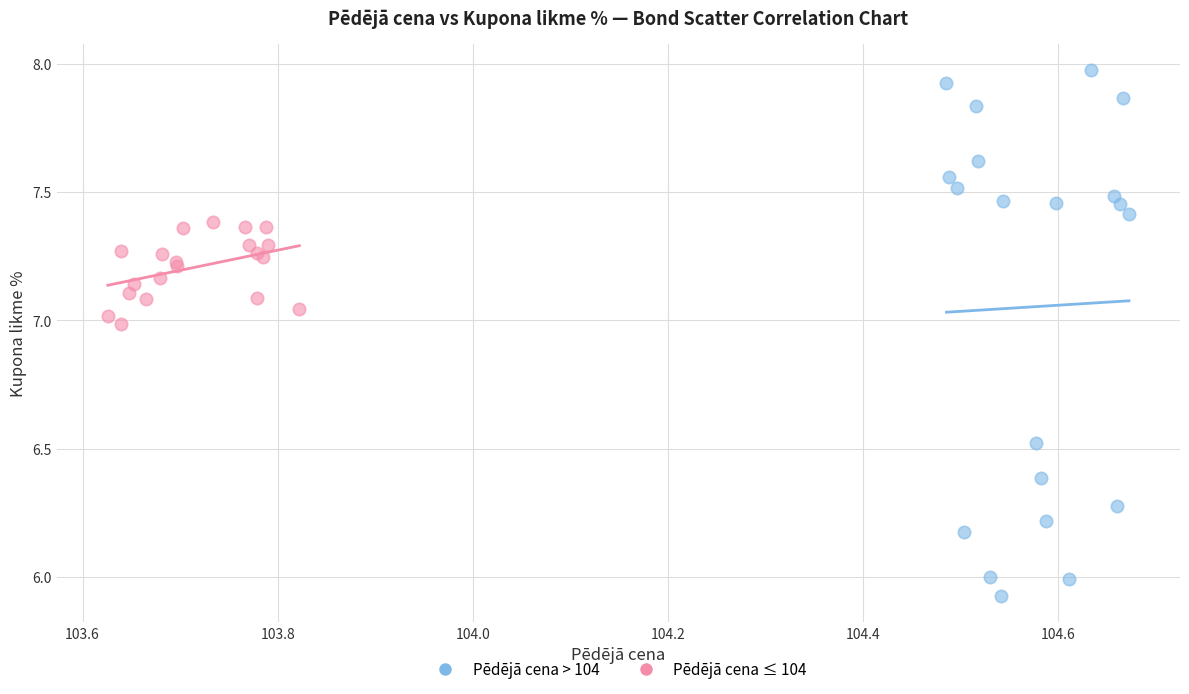

Which series contains the highest Y value?

Pēdējā cena > 104